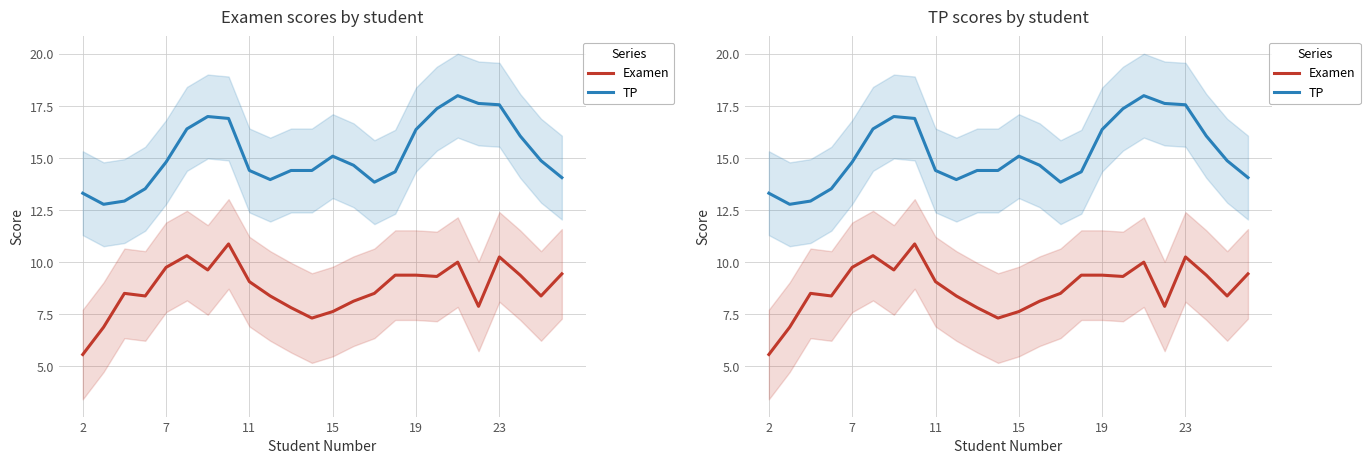

Which series has the largest total across all categories?

TP